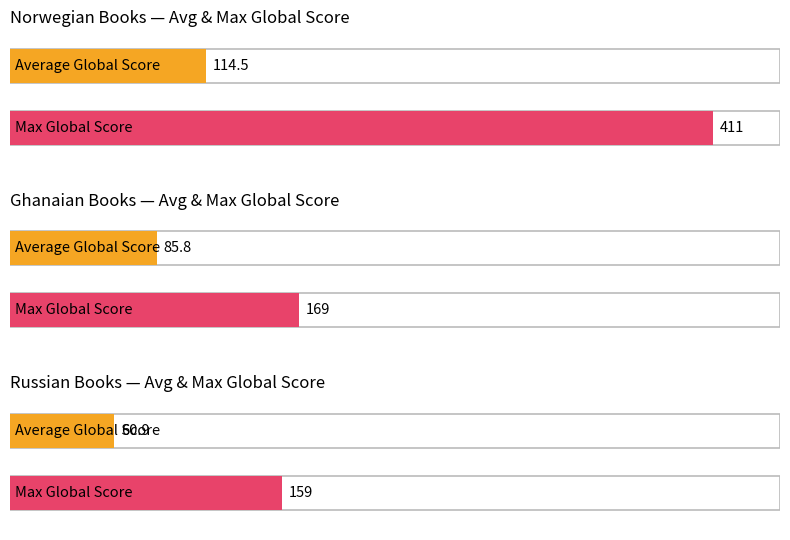

The value of Global Rank at Russian is 3989. True or false?

False